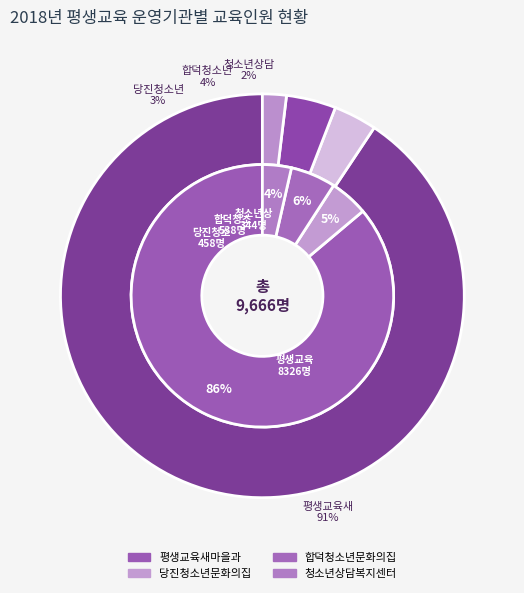

To the nearest percent, what is the difference between the 당진청소년문화의집 and 청소년상담복지센터 slice percentages?

1%